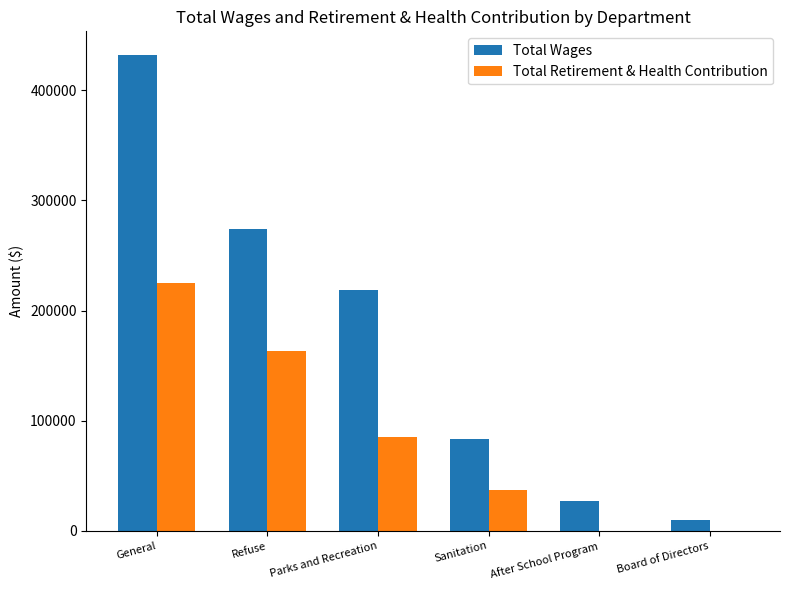

How many groups of bars are there?

6